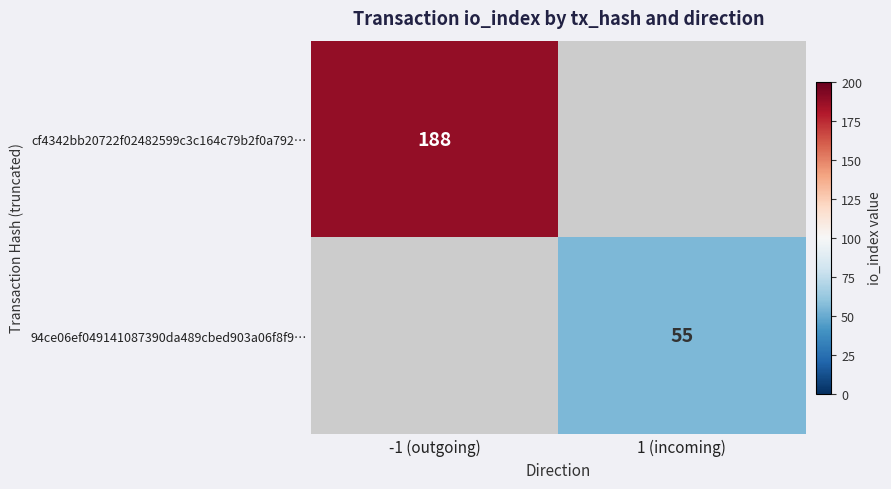

The cf4342bb20722f02482599c3c164c79b2f0a792… series shows 336 at -1 (outgoing). True or false?

False